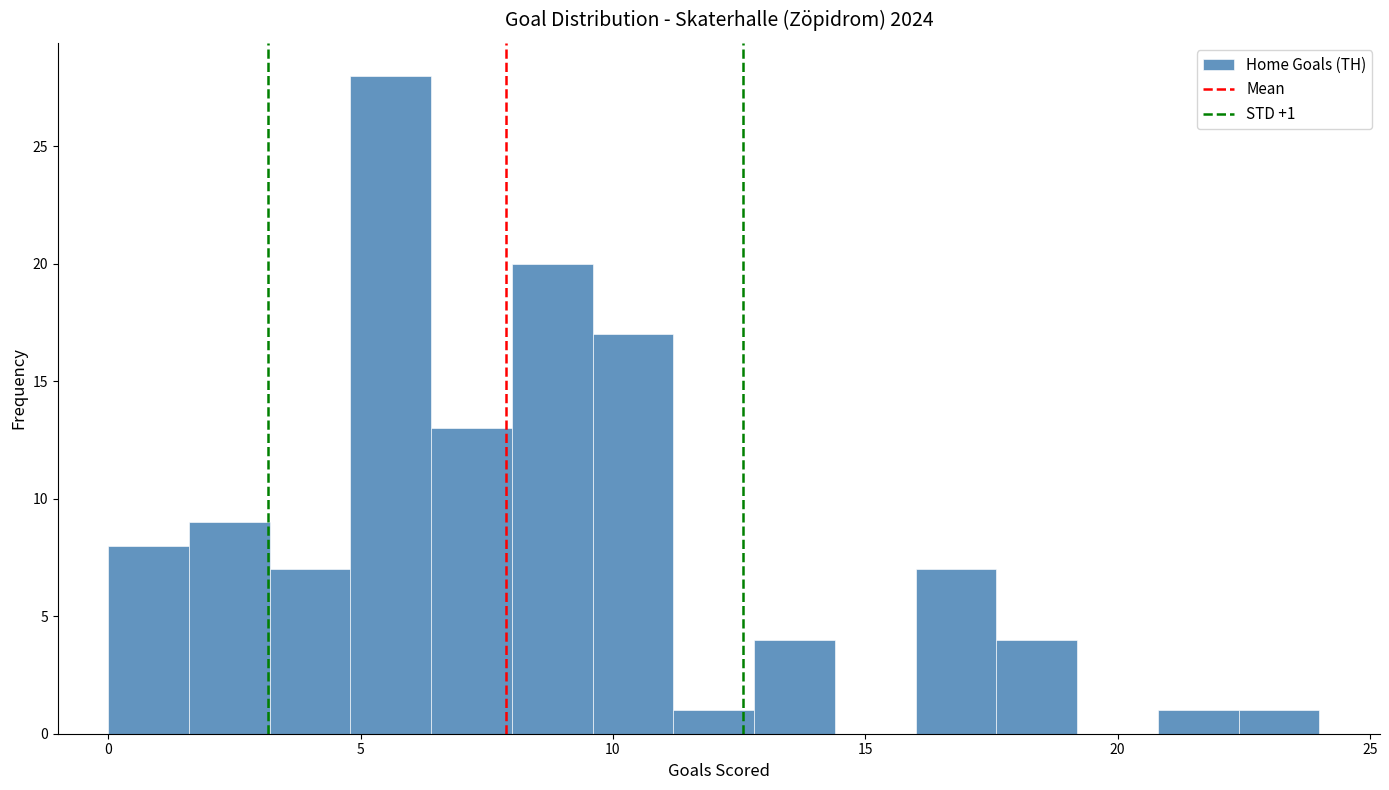

Read against the x-axis, roughly where is the centre of the tallest bar?

5.5